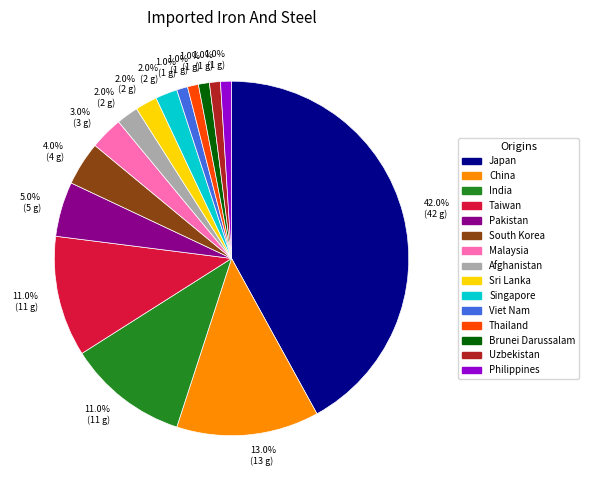

To the nearest percent, what is the combined percentage of South Korea and Malaysia?

7%